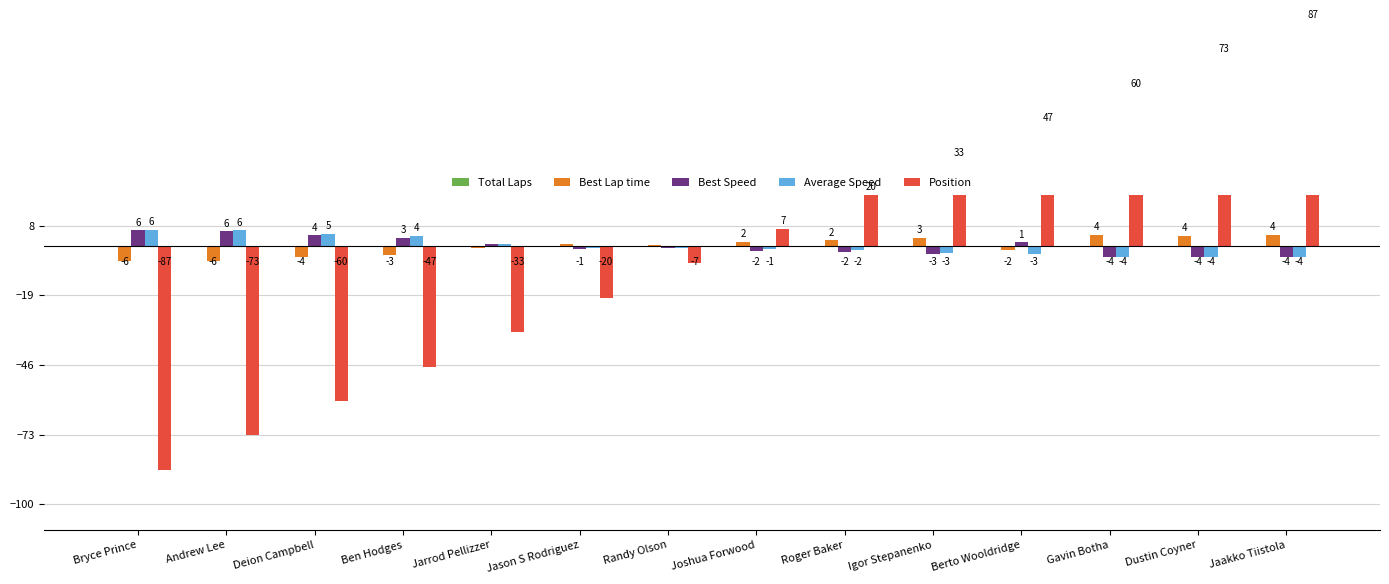

How many data points in Best Lap time are above 0?

8